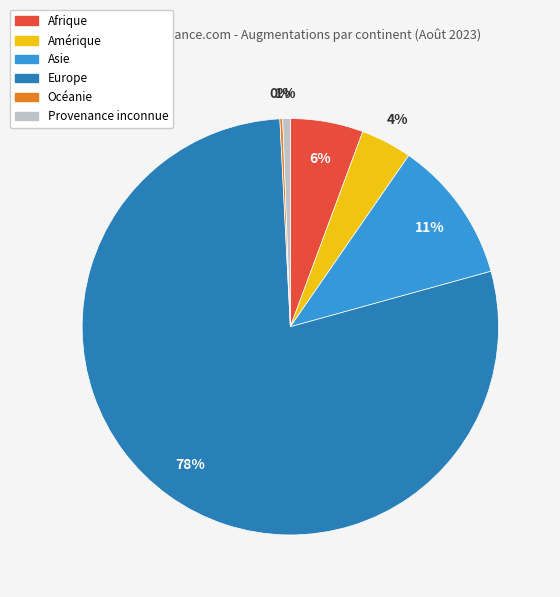

What is the majority slice?

Europe